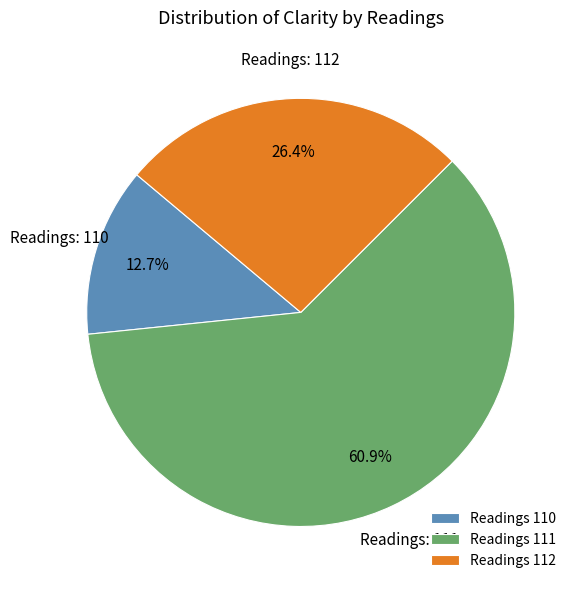

To the nearest percent, what is the average slice percentage?

33%